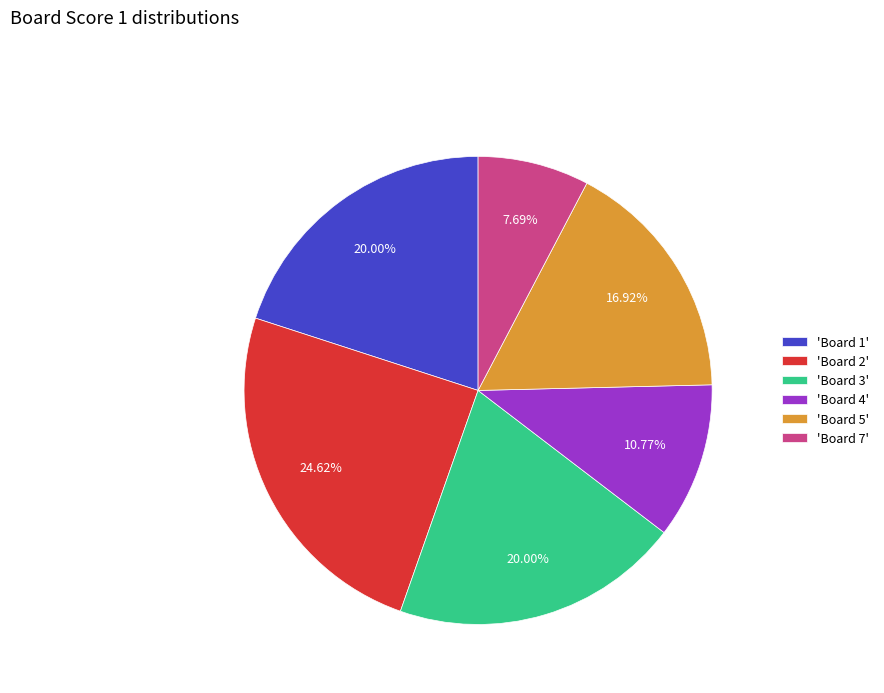

Which has a higher value, 'Board 5' or 'Board 4'?

'Board 5'